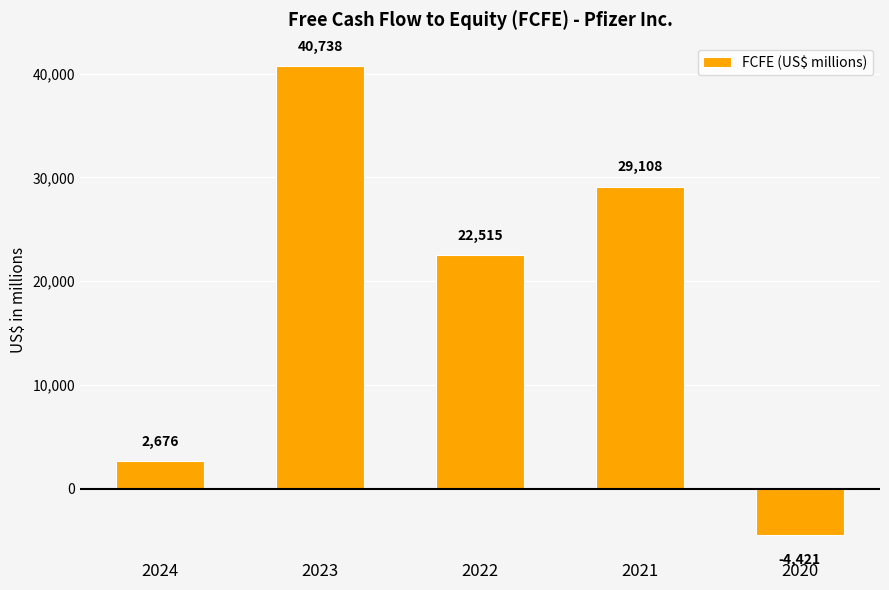

How many values are below 22515?

2